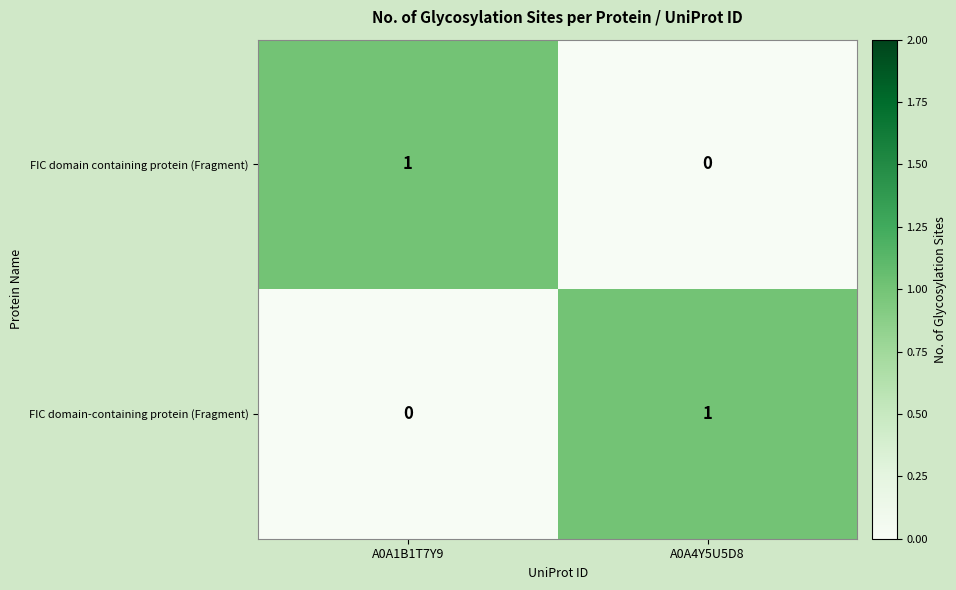

At which label does FIC domain-containing protein (Fragment) reach its minimum?

A0A1B1T7Y9